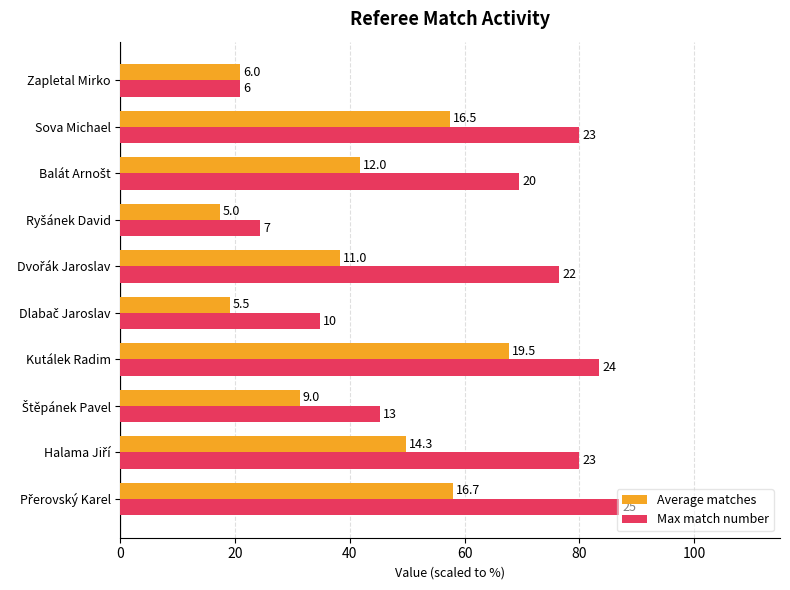

What are all the series names shown in the legend?

Average matches, Max match number